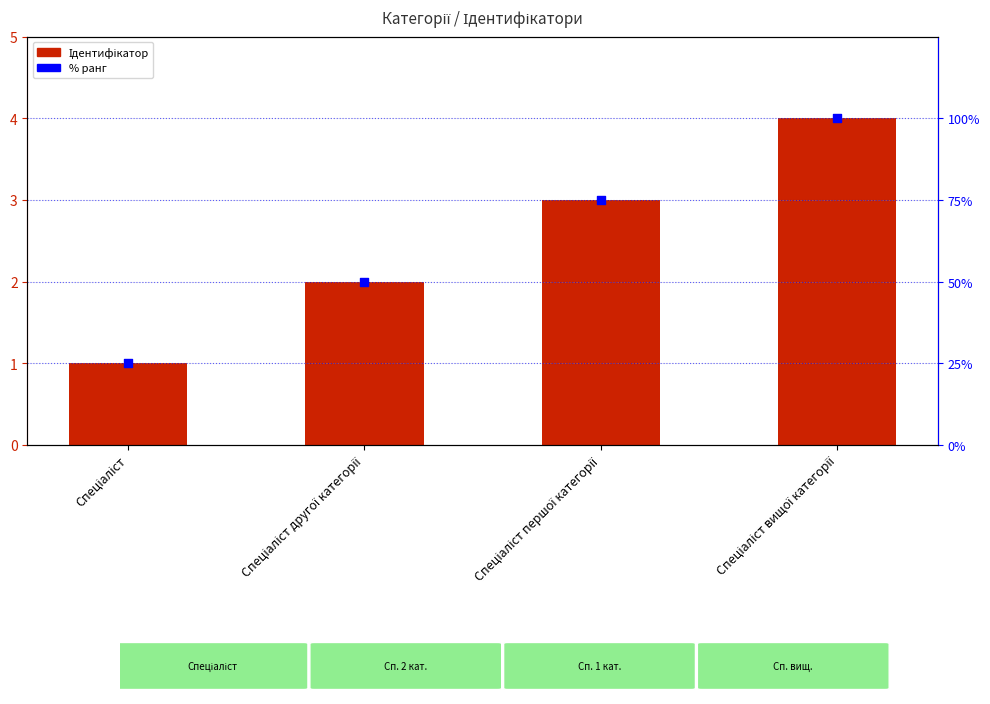

Which series contains the lowest Y value?

Ідентифікатор